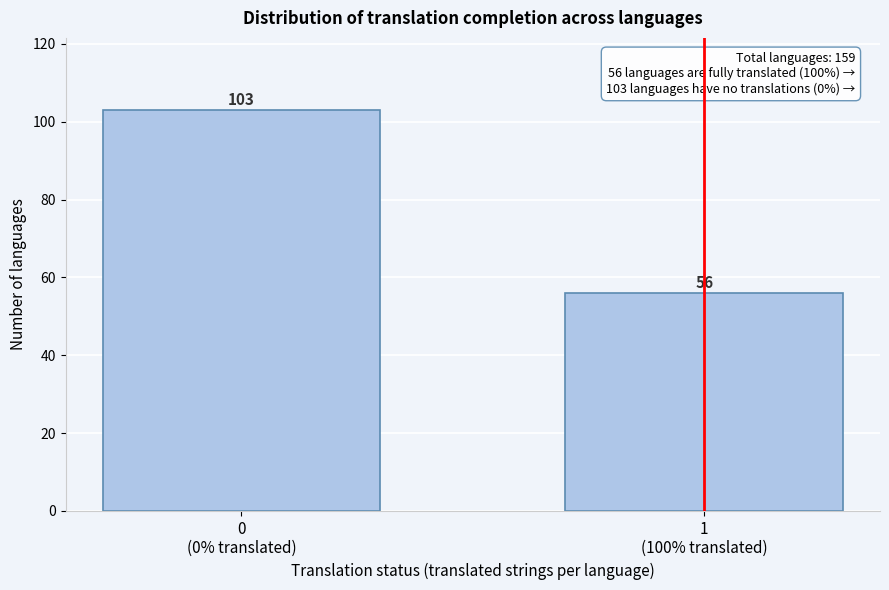

Reading left to right, list all the values displayed in this chart.

103	56